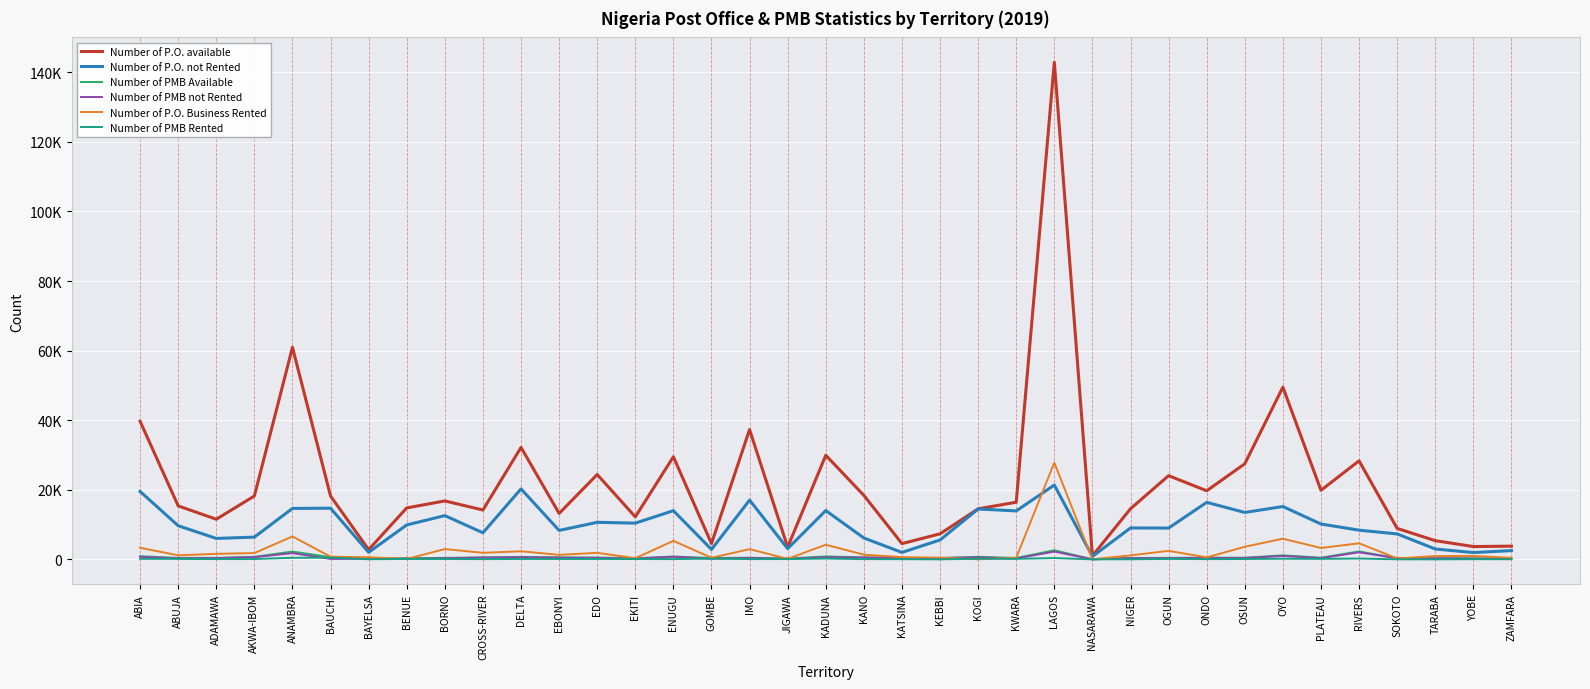

What are all the series names shown in the legend?

Number of P.O. available, Number of P.O. not Rented, Number of PMB Available, Number of PMB not Rented, Number of P.O. Business Rented, Number of PMB Rented